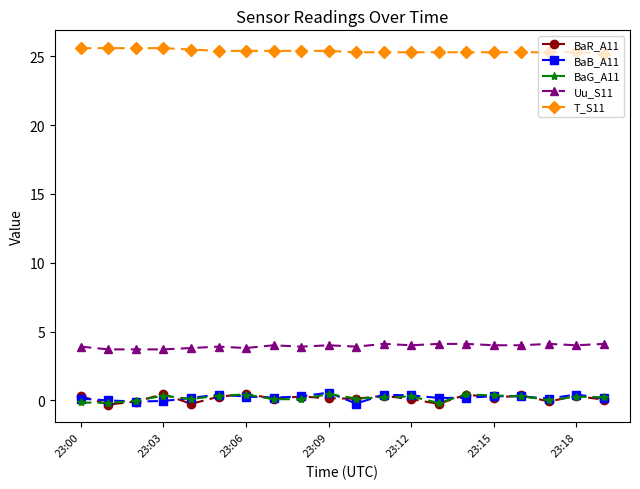

True or false: BaB_A11 and T_S11 cross at least once.

False